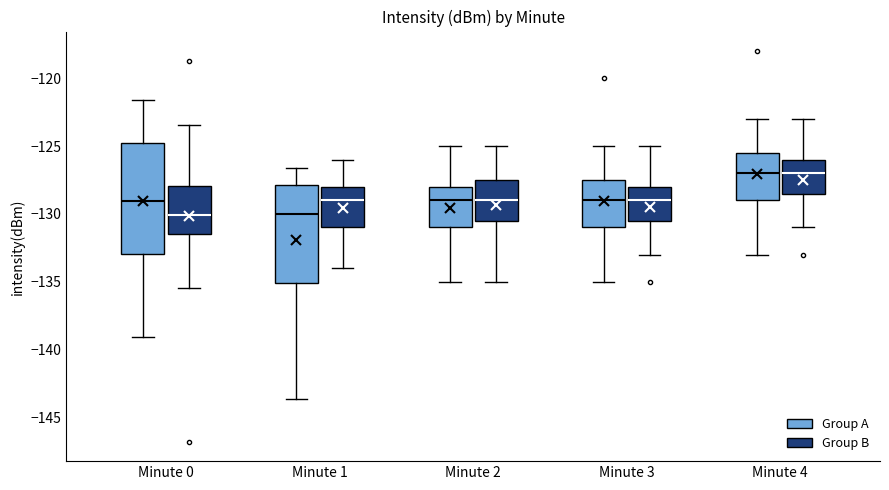

Reading left to right, transcribe this box plot: for each box, give where its median line is, the range the box spans, and where its two whiskers end, as read against the y-axis. The values are not printed on the chart, so give them approximately, as read against the axis.

Minute 0 (Group A): median -129.0, box -133.0 to -125.0, whiskers -139.0 to -121.5
Minute 0 (Group B): median -130.0, box -131.5 to -128.0, whiskers -135.5 to -123.5
Minute 1 (Group A): median -130.0, box -135.0 to -128.0, whiskers -143.5 to -126.5
Minute 1 (Group B): median -129.0, box -131.0 to -128.0, whiskers -134.0 to -126.0
Minute 2 (Group A): median -129.0, box -131.0 to -128.0, whiskers -135.0 to -125.0
Minute 2 (Group B): median -129.0, box -130.5 to -127.5, whiskers -135.0 to -125.0
Minute 3 (Group A): median -129.0, box -131.0 to -127.5, whiskers -135.0 to -125.0
Minute 3 (Group B): median -129.0, box -130.5 to -128.0, whiskers -133.0 to -125.0
Minute 4 (Group A): median -127.0, box -129.0 to -125.5, whiskers -133.0 to -123.0
Minute 4 (Group B): median -127.0, box -128.5 to -126.0, whiskers -131.0 to -123.0